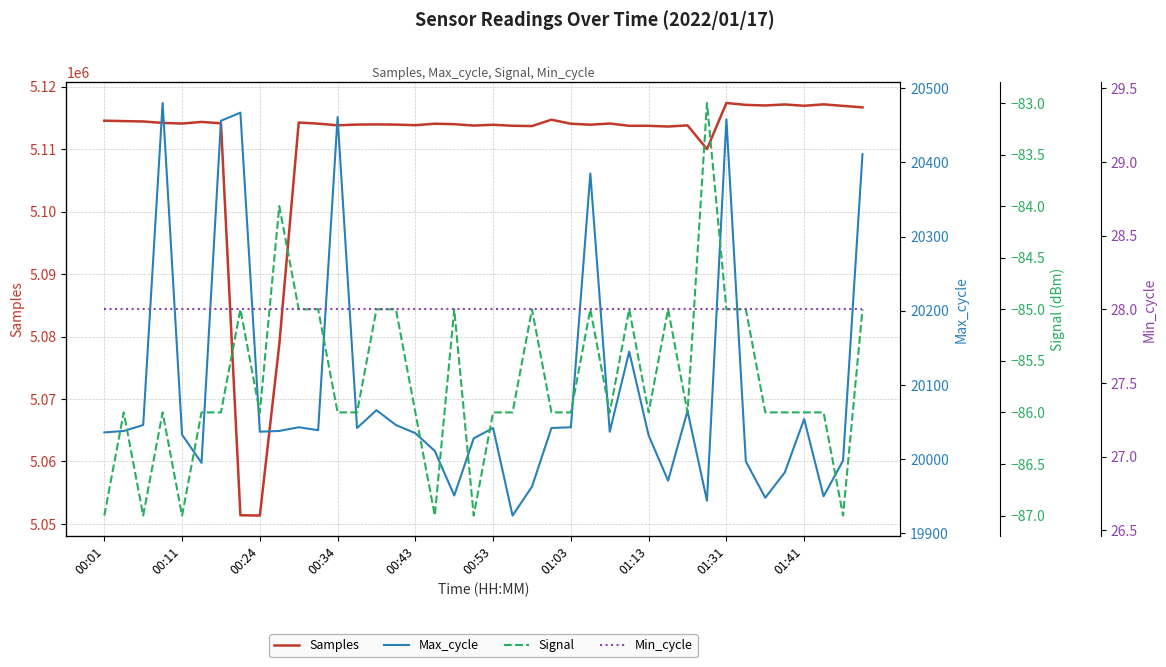

How many categories are shown in the chart?

40